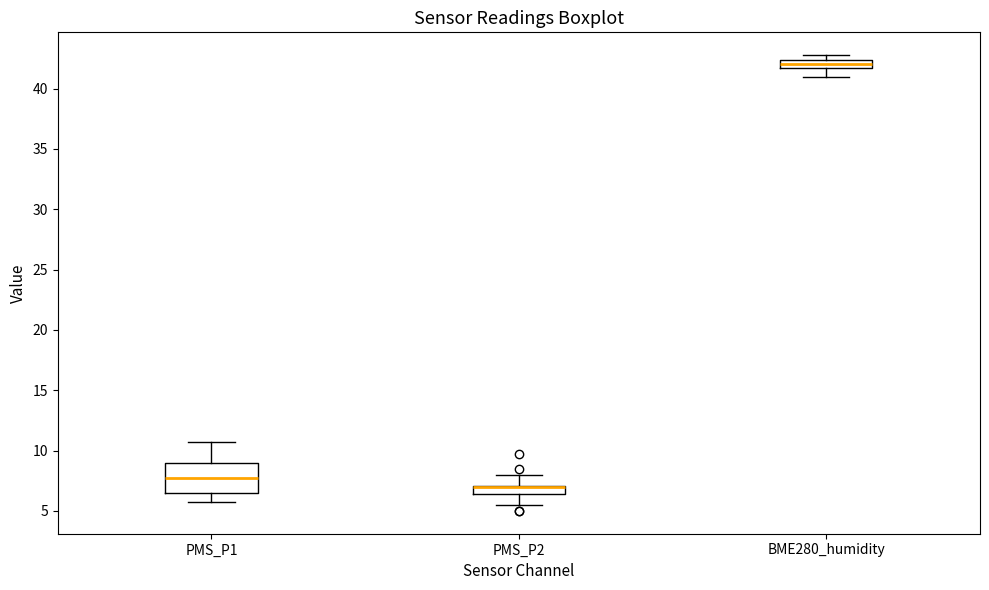

Comparing the boxes themselves (not the whiskers), which one is the tallest?

PMS_P1